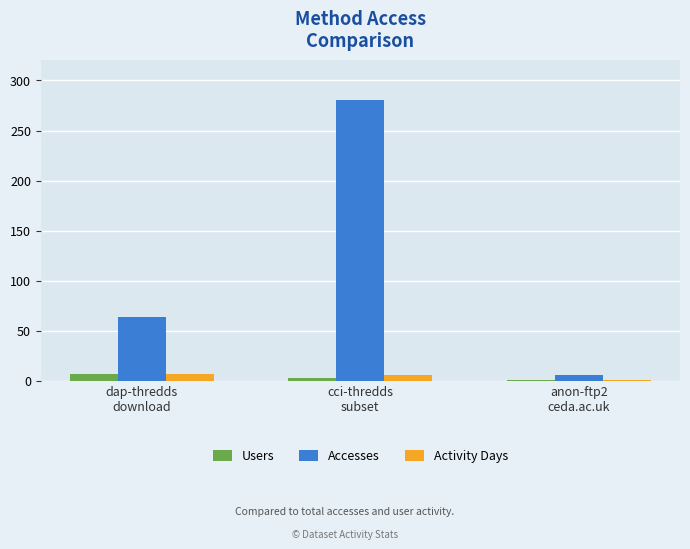

What is the sum of all Activity Days values?

14